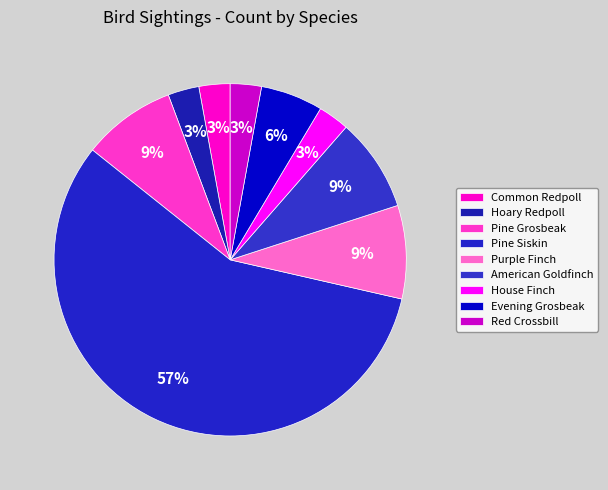

Is it true that American Goldfinch is 14% of the pie?

False